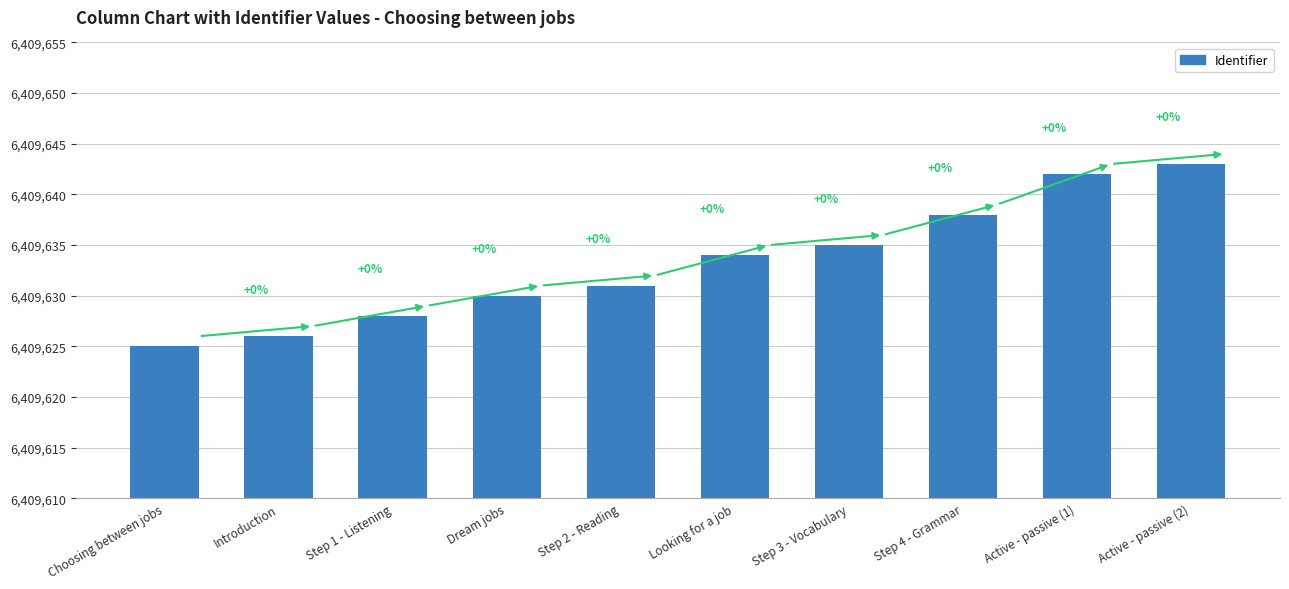

How many bars are there in total?

10